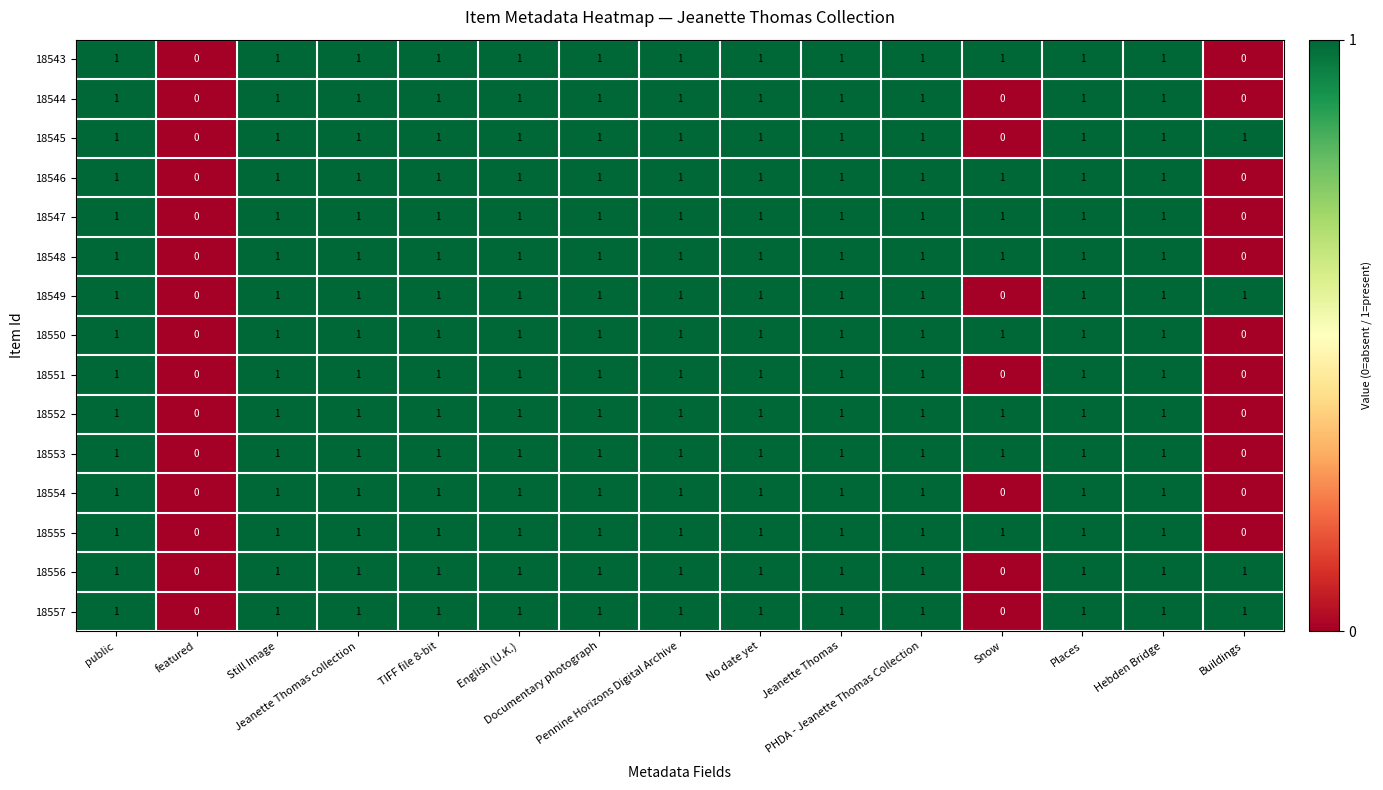

Count the 18544 values in the range 1 to 2.

12